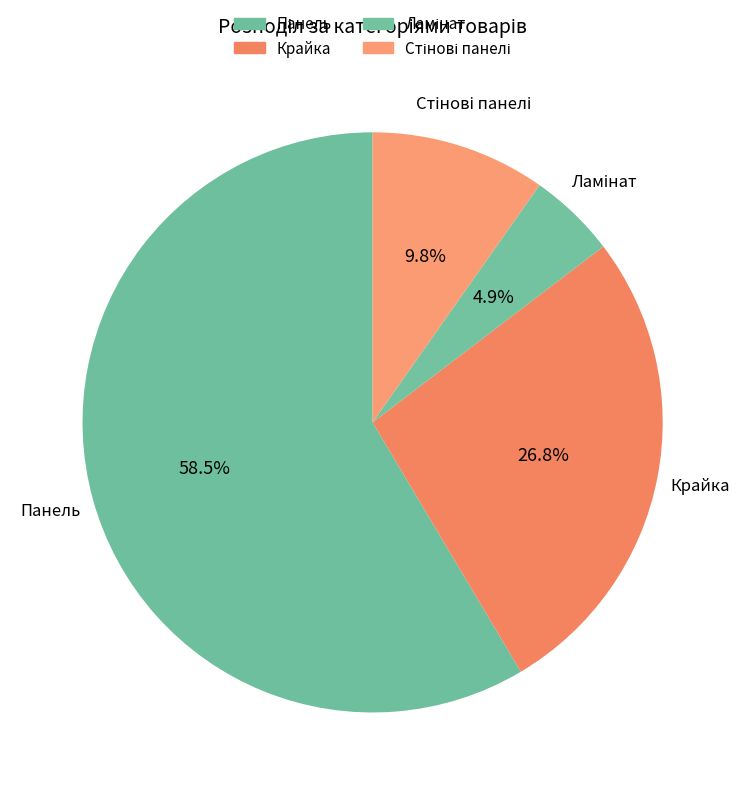

The Стінові панелі slice represents 27% of the pie. True or false?

False